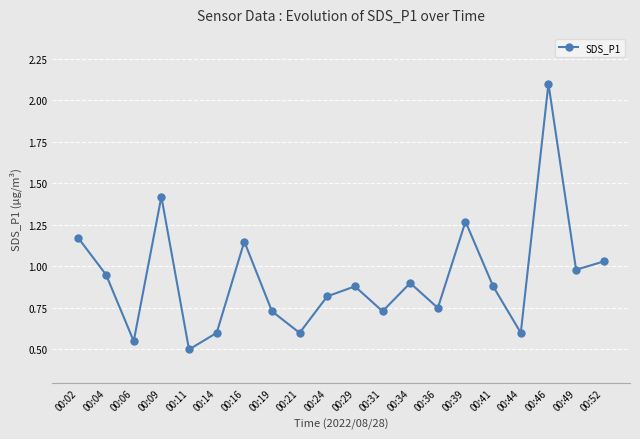

What is the sum of the values at 00:34 and 00:49?

1.9